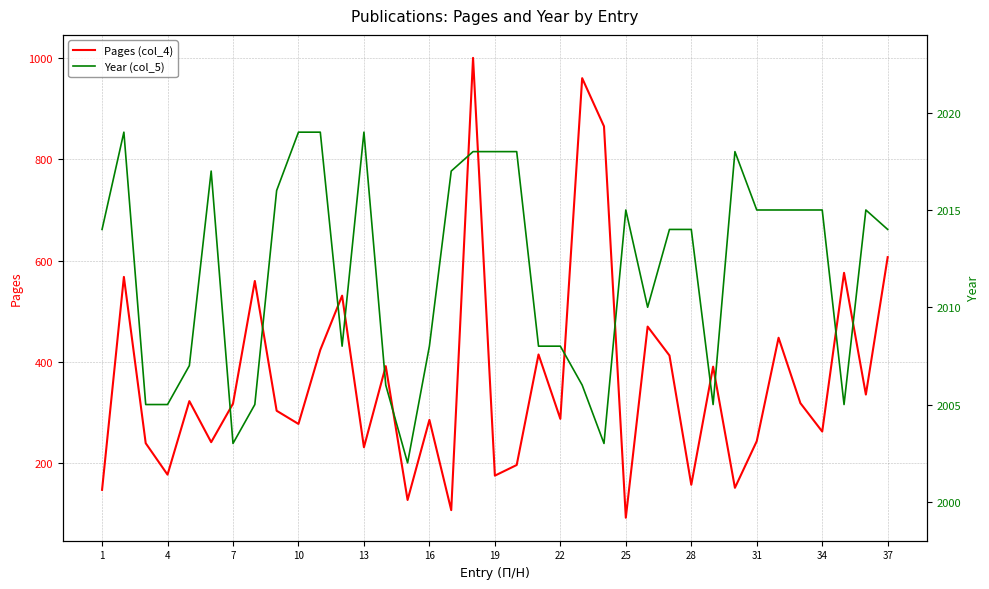

True or false: Pages (col_4) and Year (col_5) cross at least once.

False